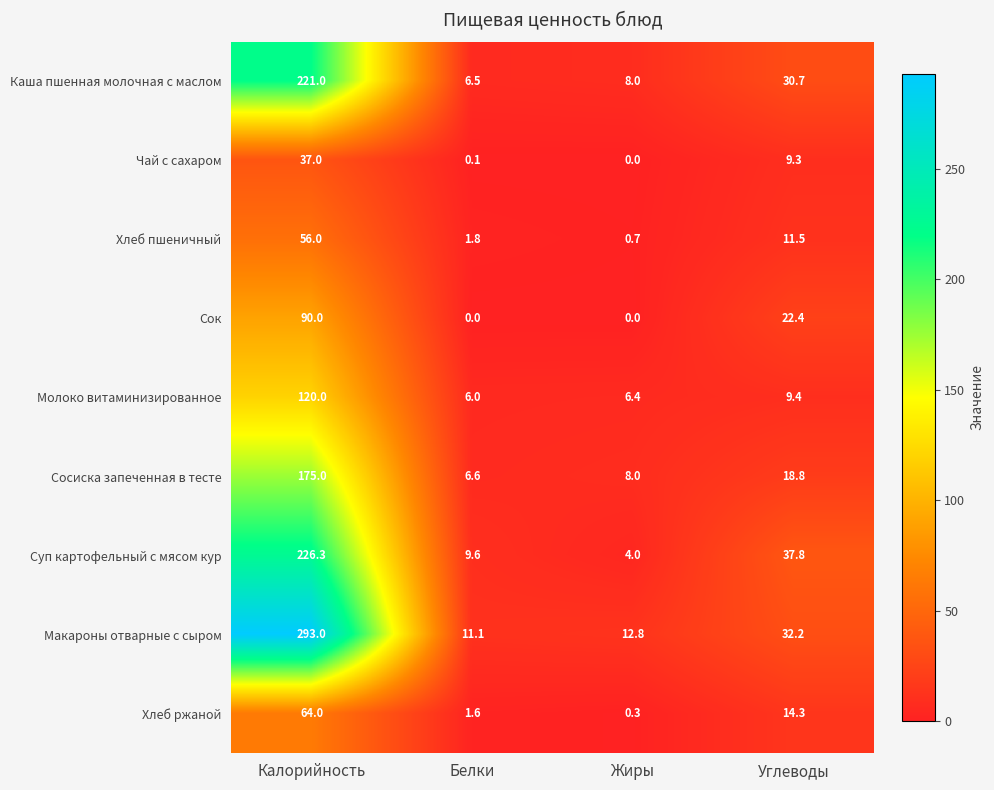

What is the sum of the Сок values at Жиры and Углеводы?

22.4